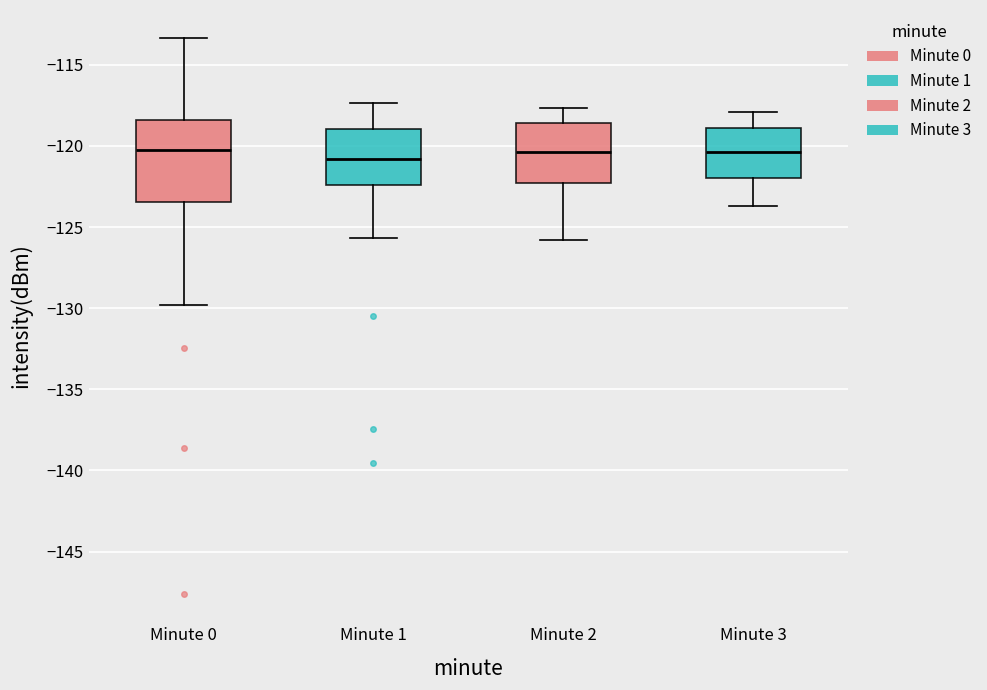

Reading left to right, read every box against the y-axis: the position of its median line, the range the box covers, and the ends of its whiskers. The values are not printed on the chart, so give them approximately, as read against the axis.

Minute 0: median -120.5, box -123.5 to -118.5, whiskers -130.0 to -113.5
Minute 1: median -121.0, box -122.5 to -119.0, whiskers -125.5 to -117.5
Minute 2: median -120.5, box -122.5 to -118.5, whiskers -126.0 to -117.5
Minute 3: median -120.5, box -122.0 to -119.0, whiskers -123.5 to -118.0